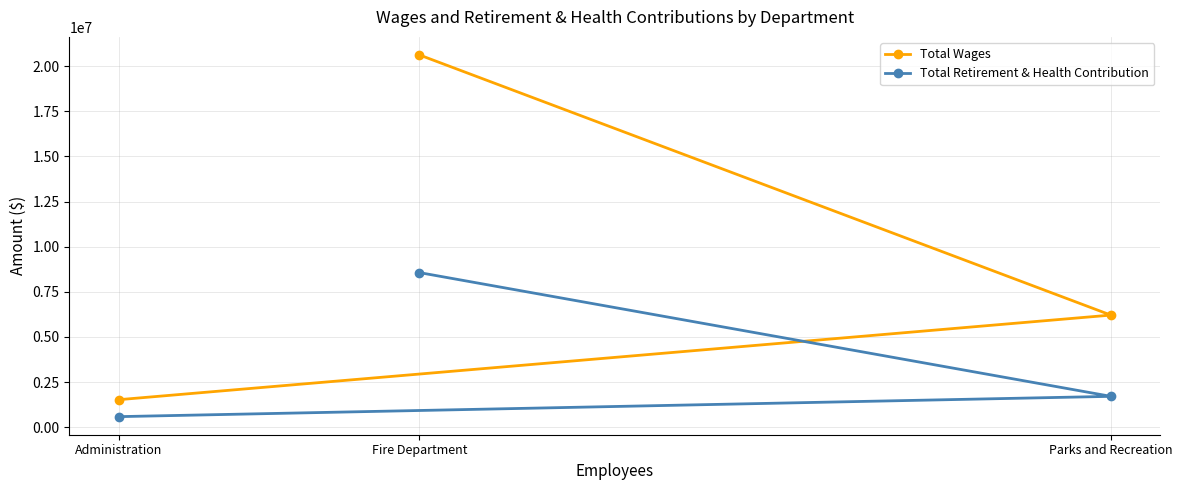

Reading left to right, list all the values displayed in this chart.

Total Wages: Administration=1526944	Fire Department=20619887	Parks and Recreation=6211402
Total Retirement & Health Contribution: Administration=586875	Fire Department=8564665	Parks and Recreation=1710973